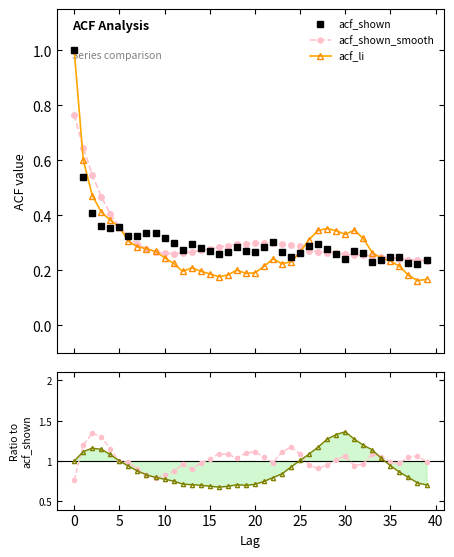

Is the value of acf_li at 26 greater than the value of acf_li ratio at 36?

No